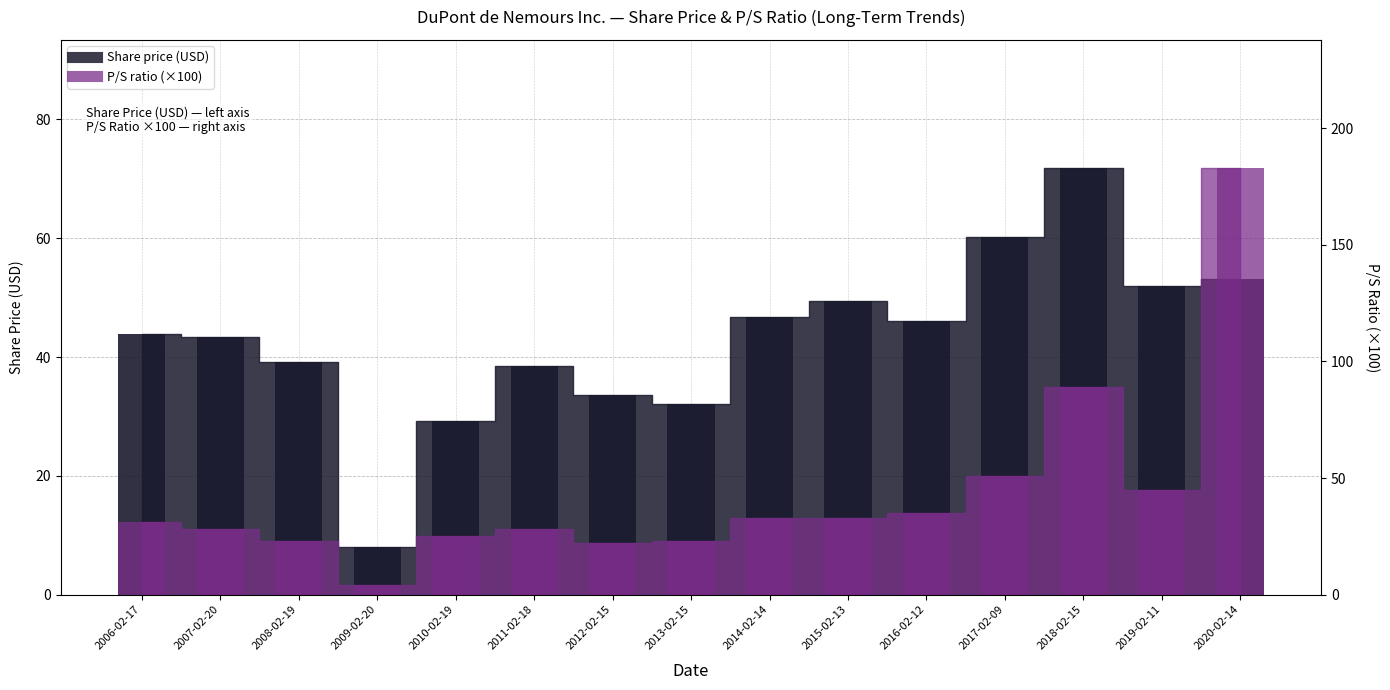

Which category has the highest value in the Share price series?

2018-02-15